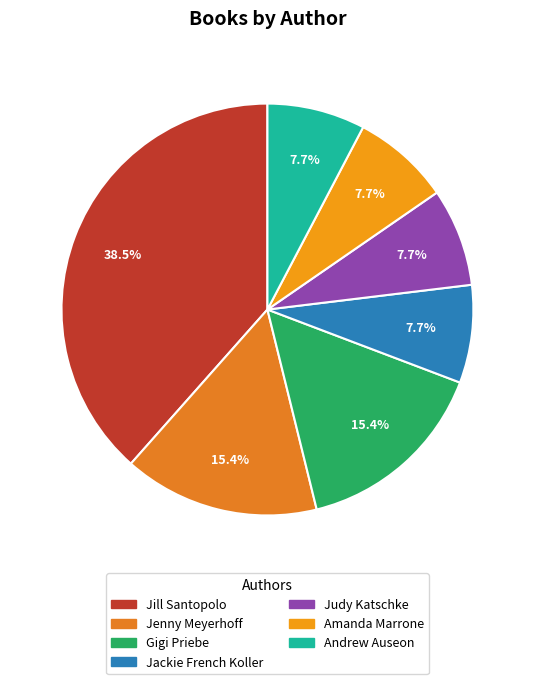

Combined, do Jackie French Koller and Amanda Marrone account for over 50%?

No